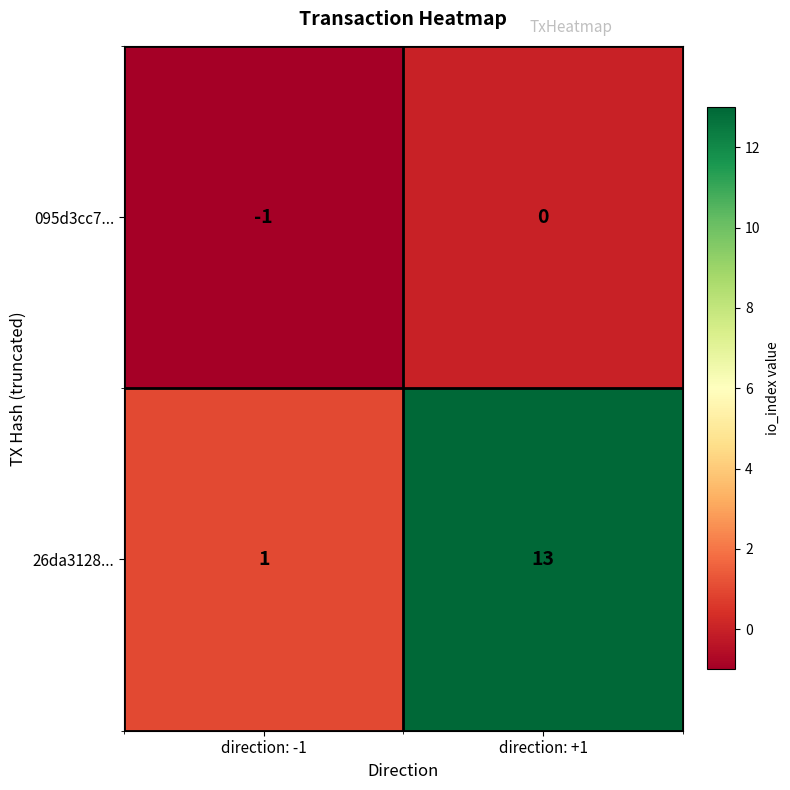

Which series changed the most between direction: -1 and direction: +1?

26da3128...